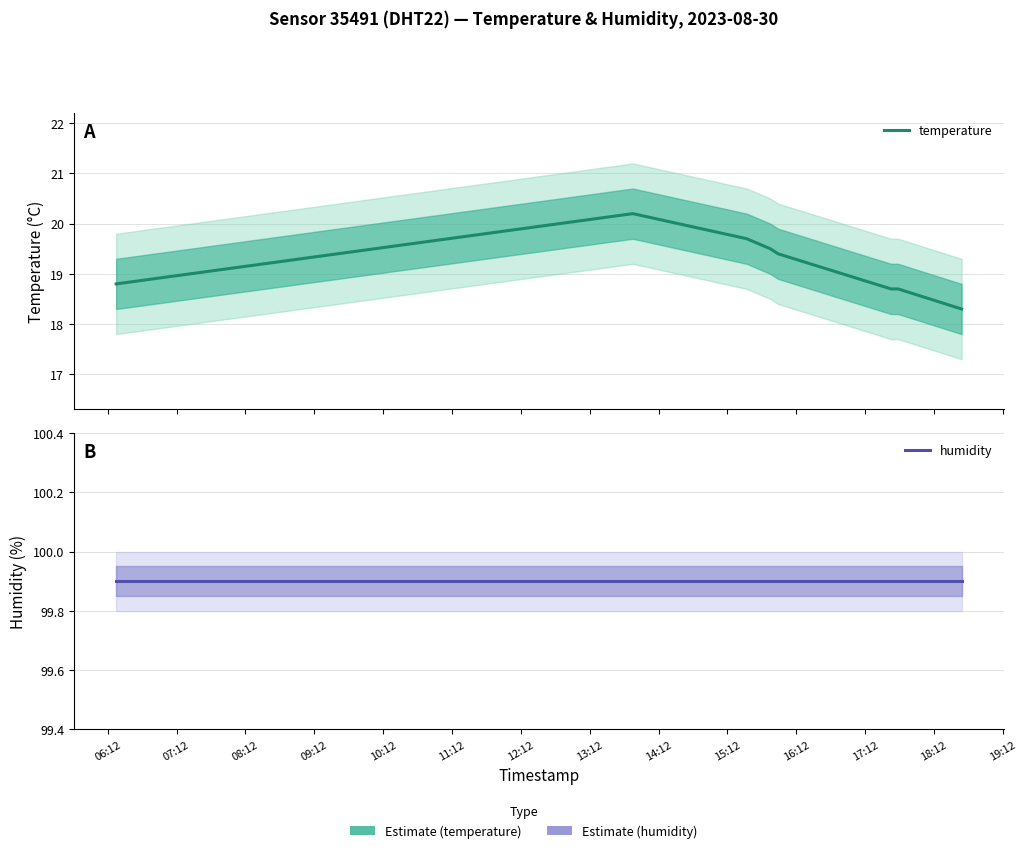

Reading right to left, extract all data points from this chart.

temperature: 18.3	18.7	18.7	19.4	19.5	19.7	20.2	18.8
humidity: 99.9	99.9	99.9	99.9	99.9	99.9	99.9	99.9